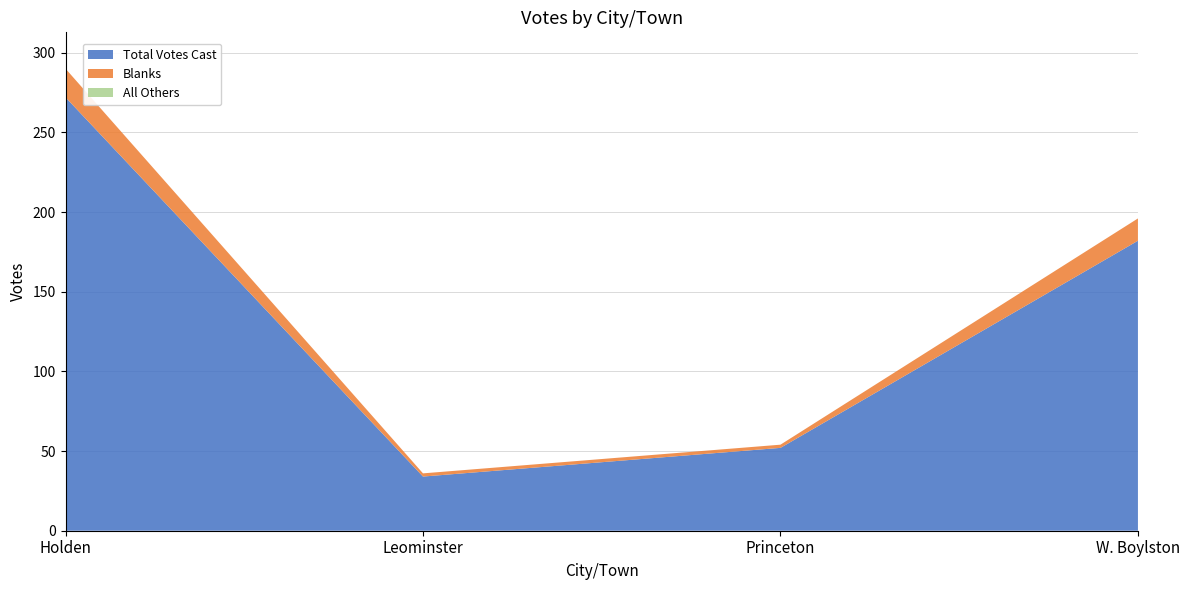

Reading left to right, extract all data points from this chart.

Total Votes Cast: 272	34	52	182
Blanks: 18	2	2	14
All Others: 0	0	0	0